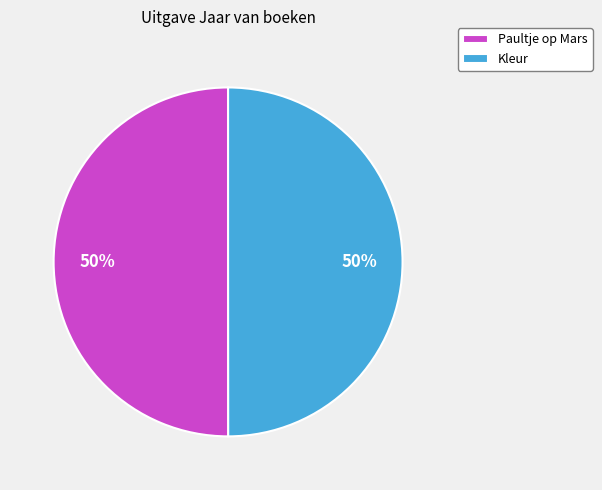

How many slices are in this pie chart?

2